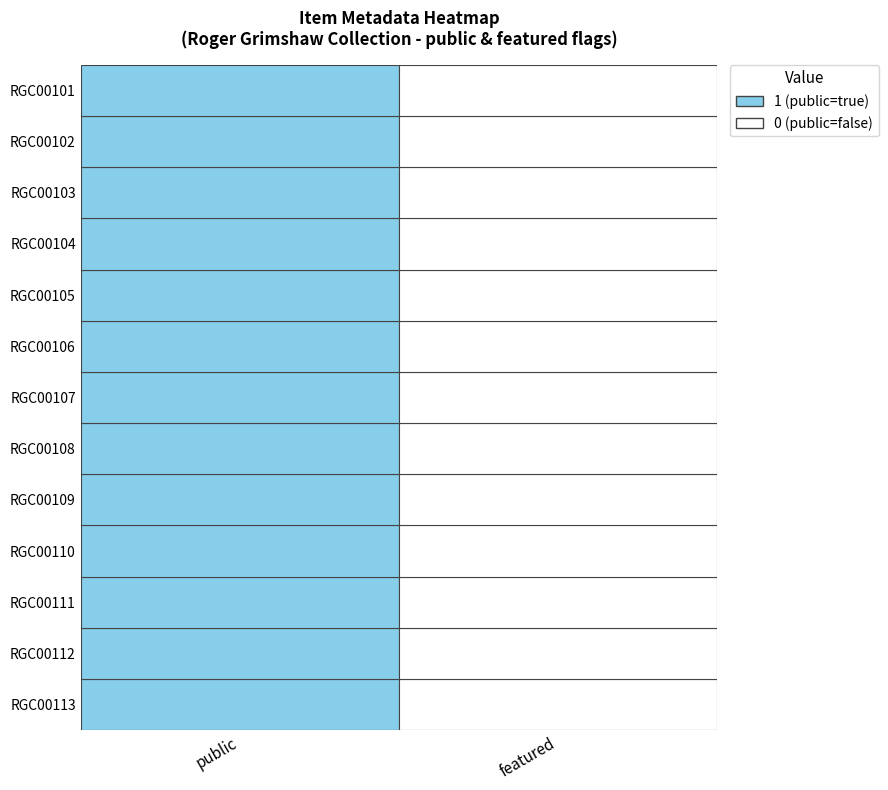

What is the difference between the RGC00108 values at public and featured?

1